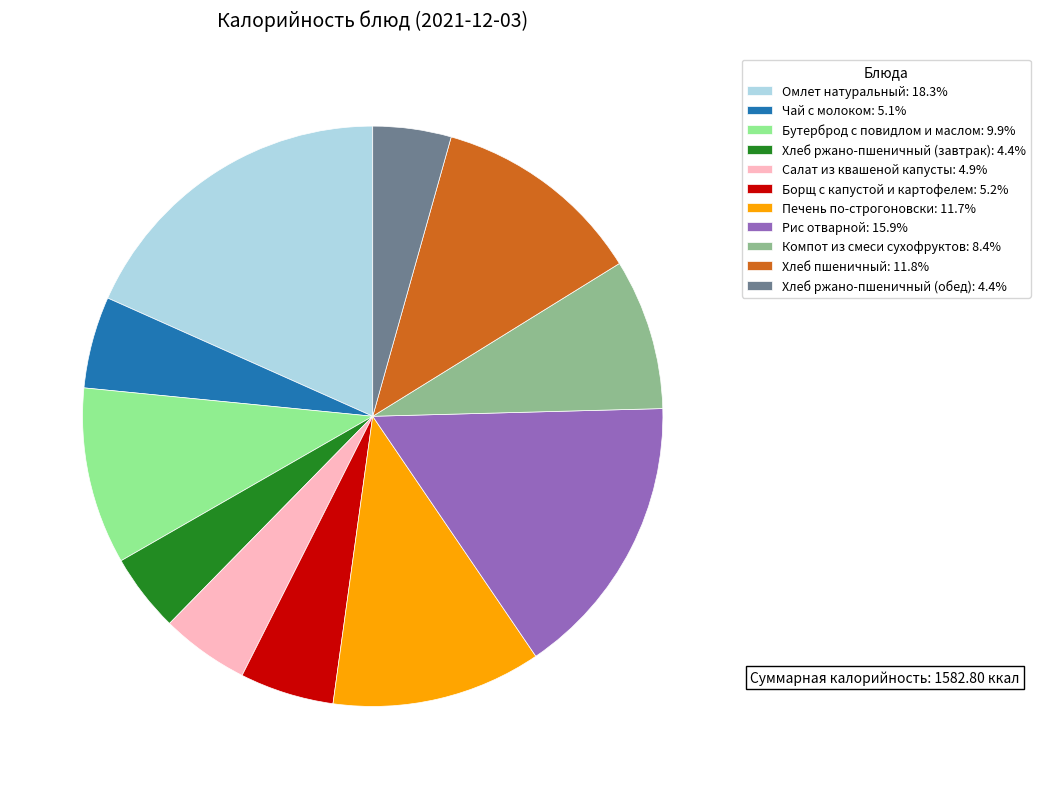

Is it true that Борщ с капустой и картофелем is 5% of the pie?

True